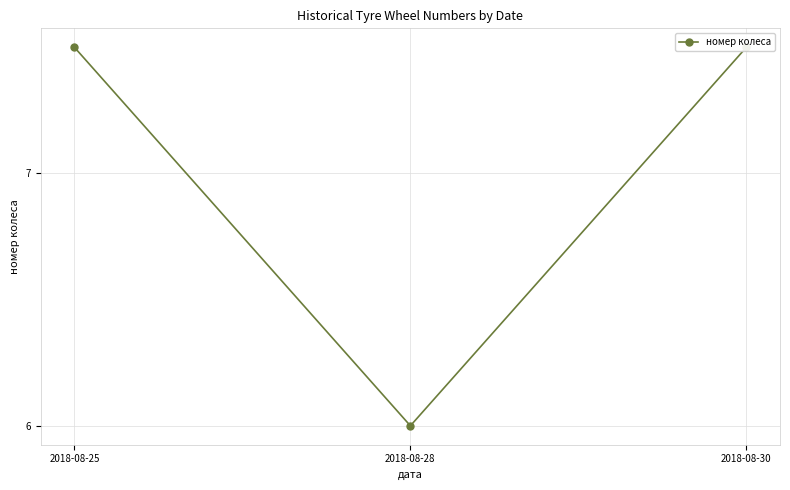

Reading left to right, extract all data points from this chart.

2018-08-25=7.5	2018-08-28=6.0	2018-08-30=7.5